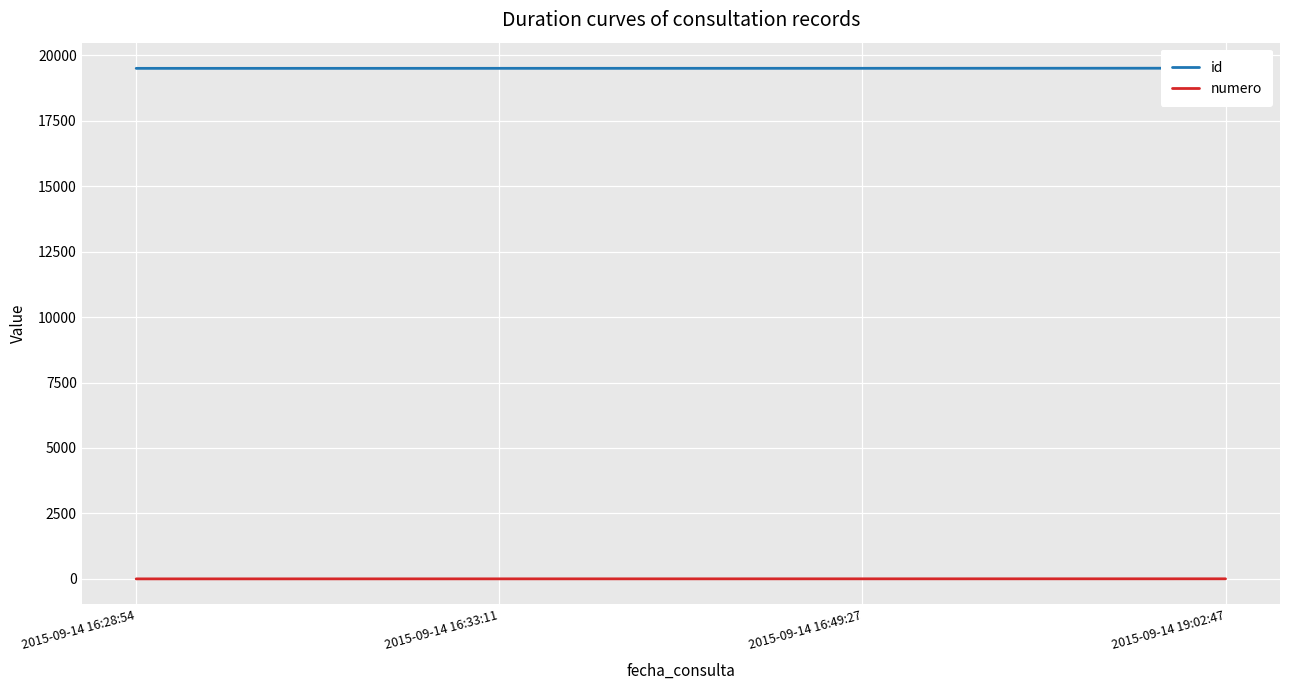

At which category is the sum across all series the highest?

2015-09-14 19:02:47